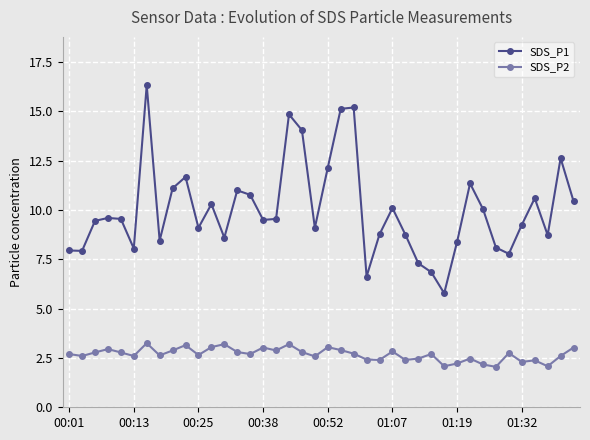

What is the value of the SDS_P1 point at the 16th from the left?

9.5